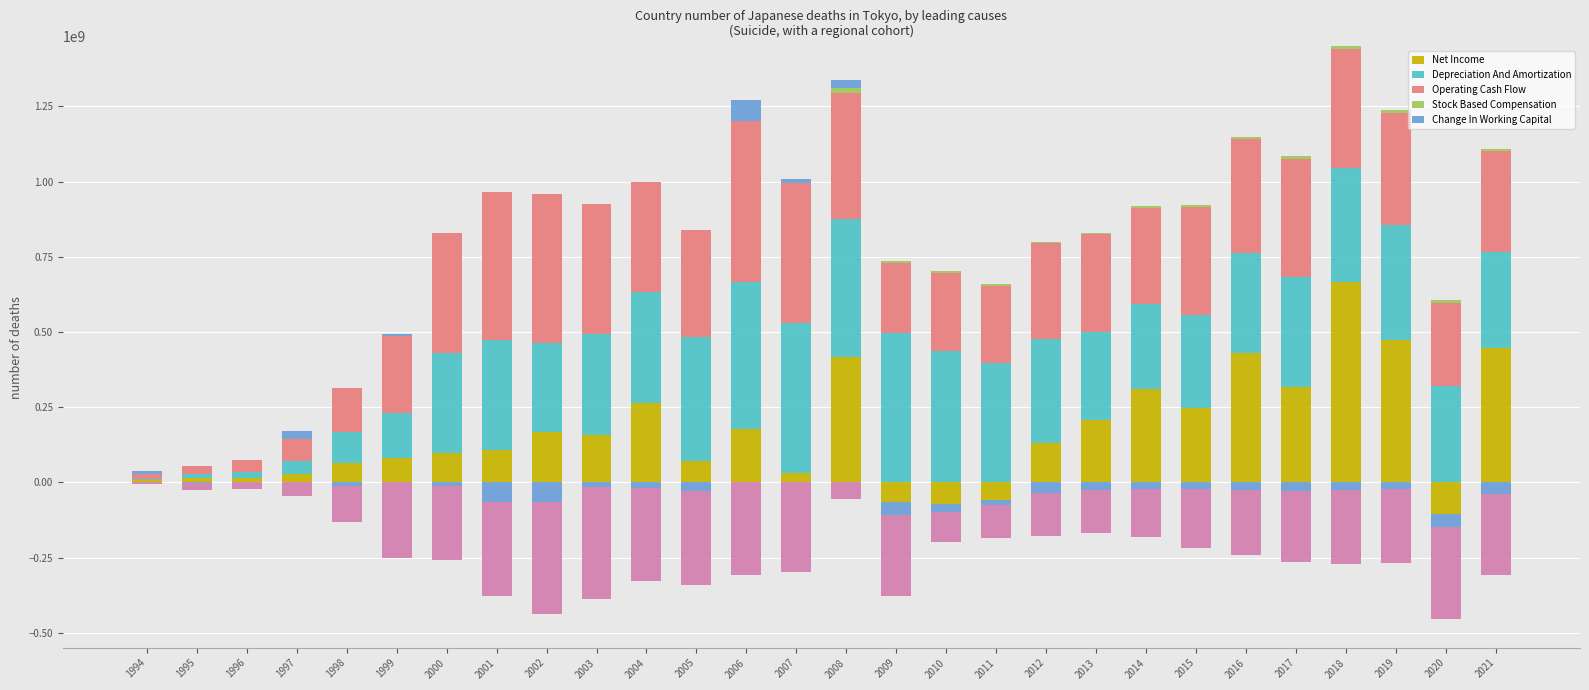

Where is Stock Based Compensation nearest to the value 6916500?

2009